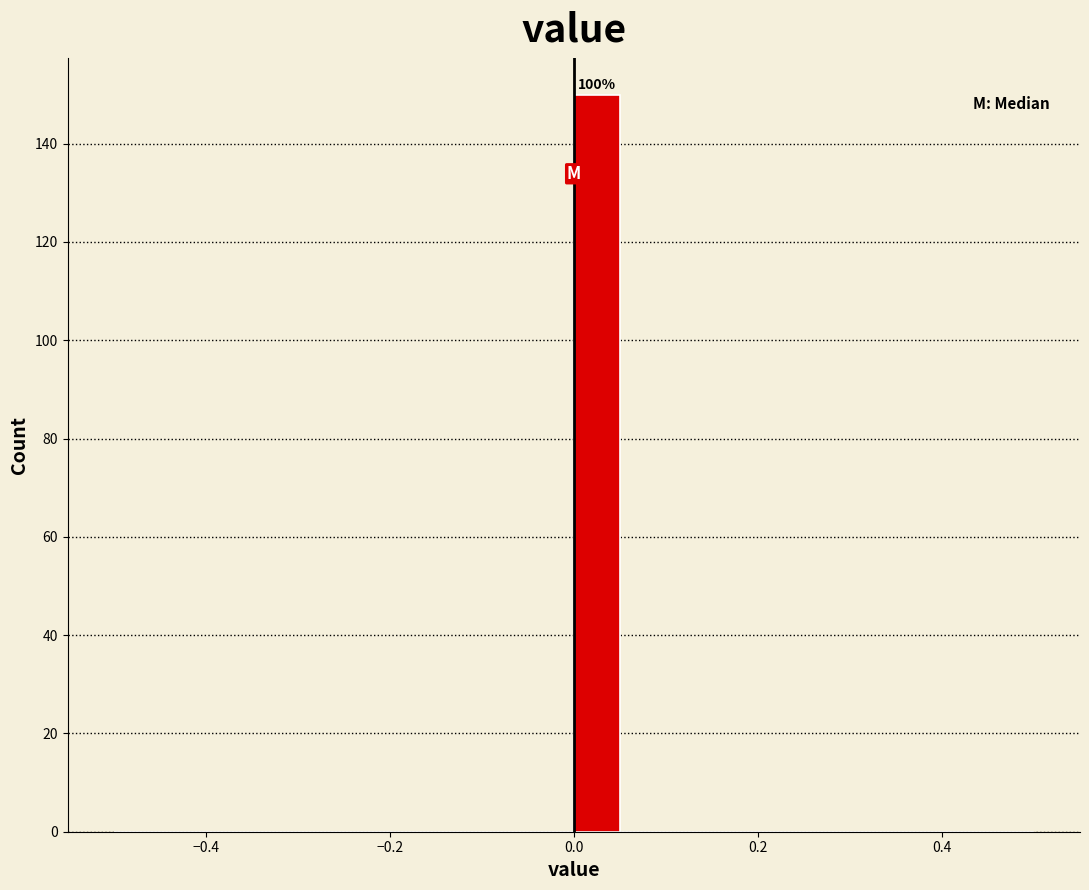

Read against the x-axis, roughly where is the centre of the tallest bar?

0.02